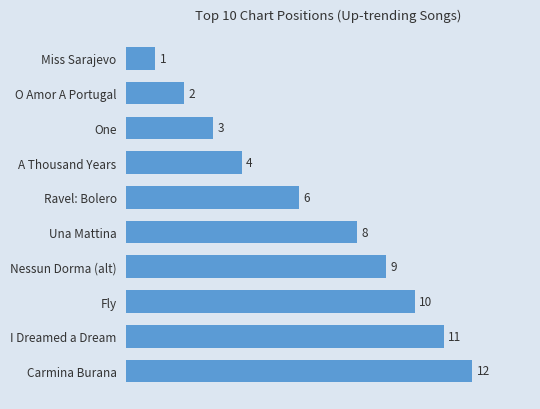

How many values are below 8?

5